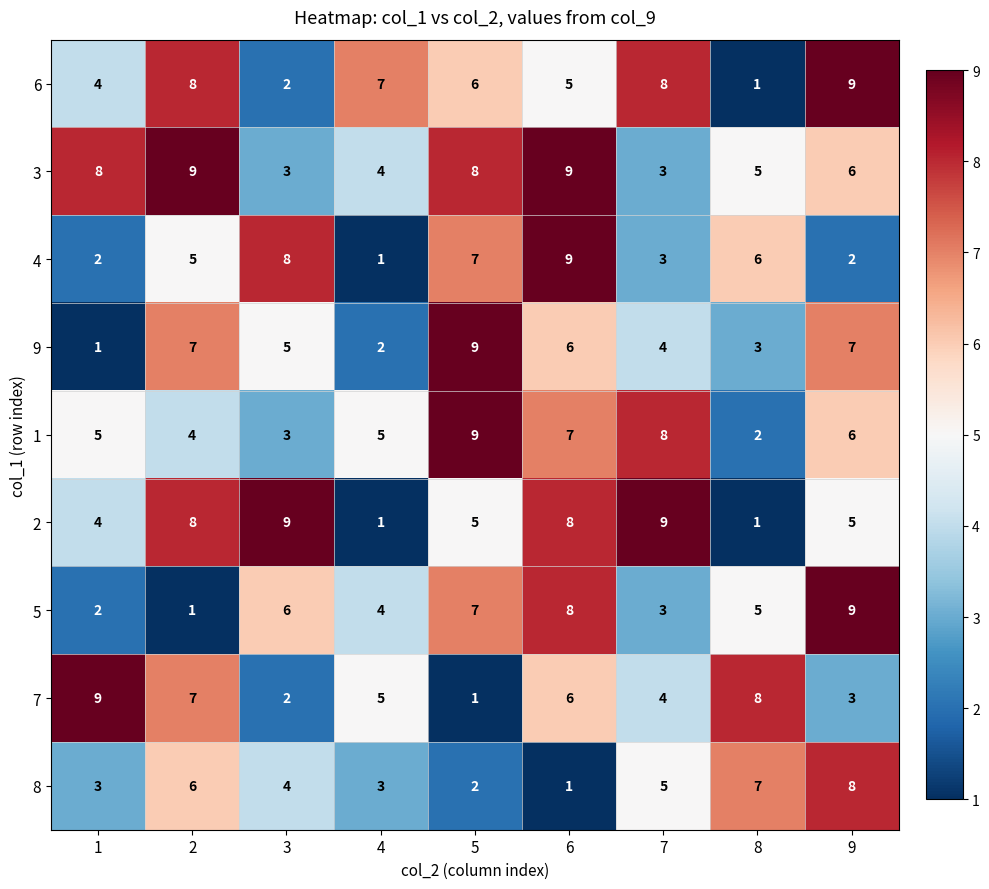

Count the 2 values in the range 4 to 8.

5